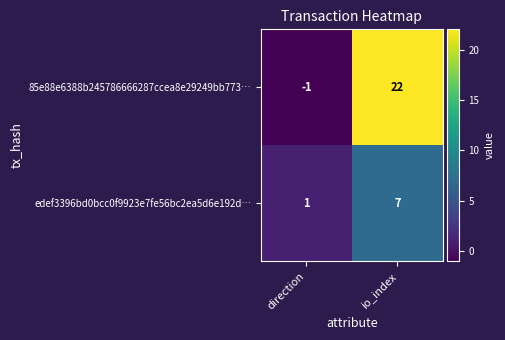

How many values in 85e88e6388b245786666287ccea8e29249bb773… are above zero?

1